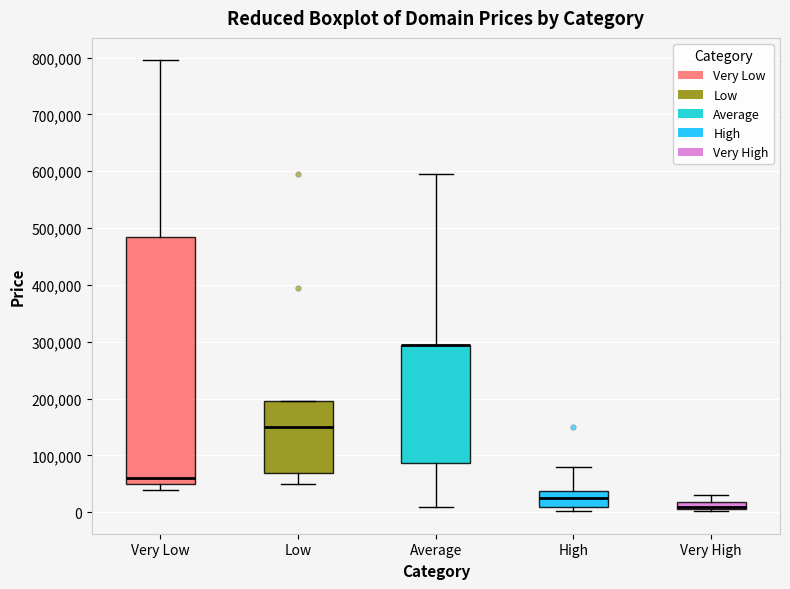

Comparing the boxes themselves (not the whiskers), which one is the tallest?

Very Low